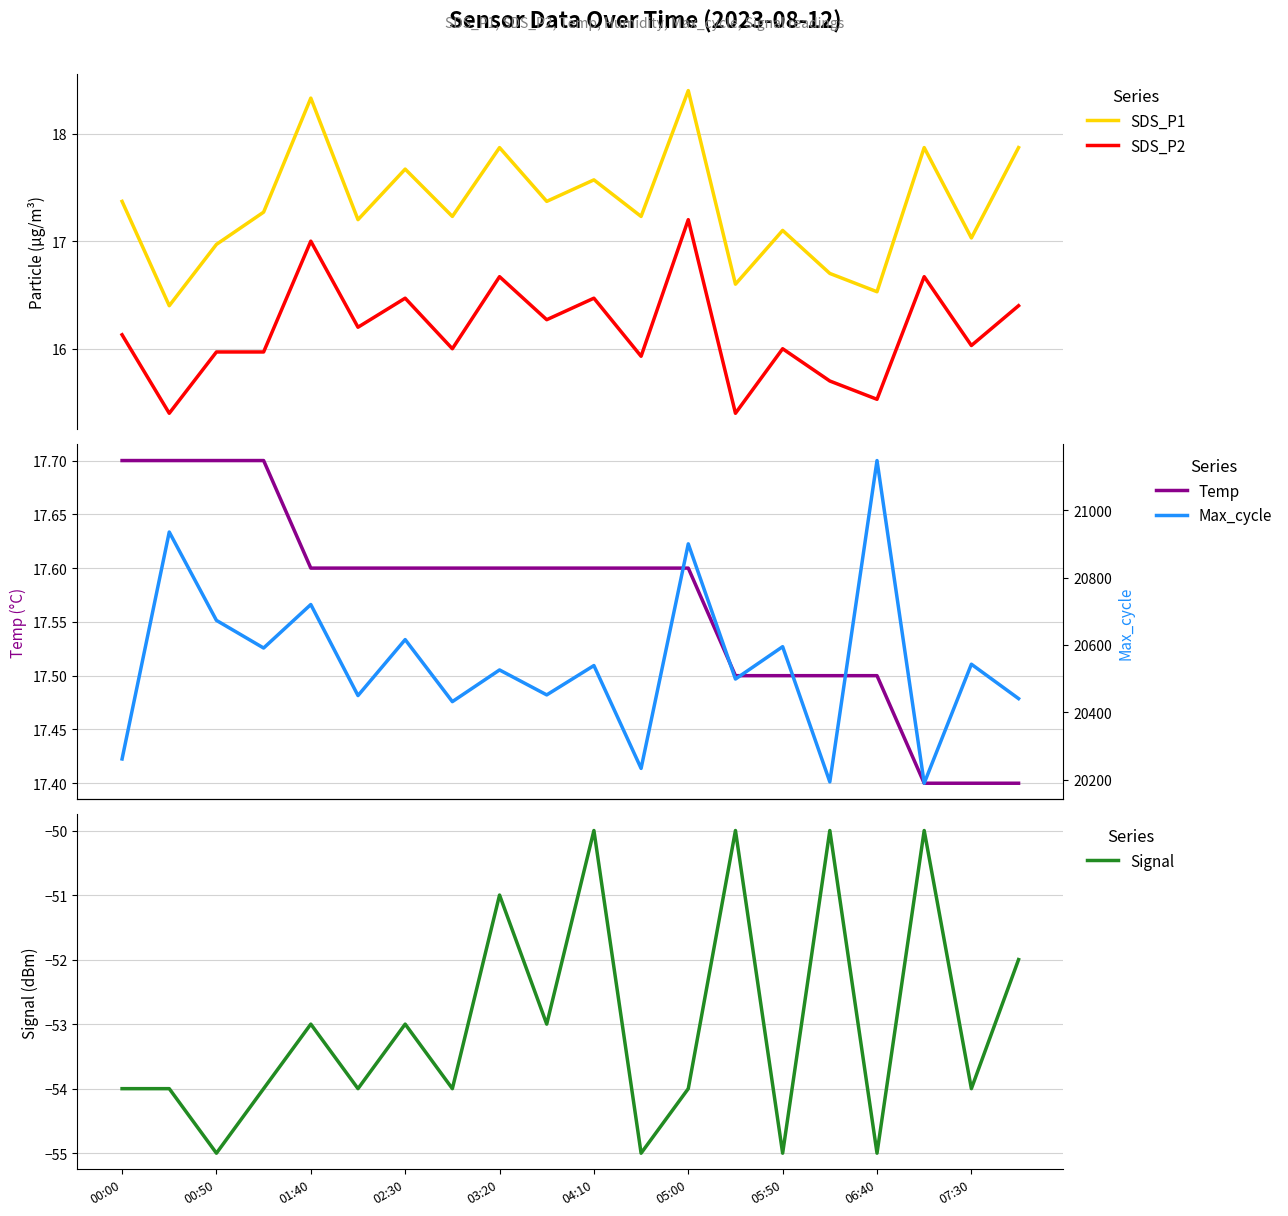

True or false: Max_cycle has a value of 10821.7 at 19.

False